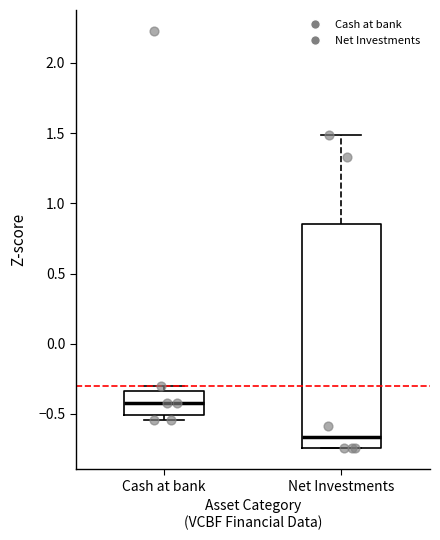

Reading left to right, read every box against the y-axis: the position of its median line, the range the box covers, and the ends of its whiskers. The values are not printed on the chart, so give them approximately, as read against the axis.

Cash at bank: median -0.40, box -0.50 to -0.35, whiskers -0.55 to -0.30
Net Investments: median -0.65, box -0.75 to 0.85, whiskers -0.75 to 1.50